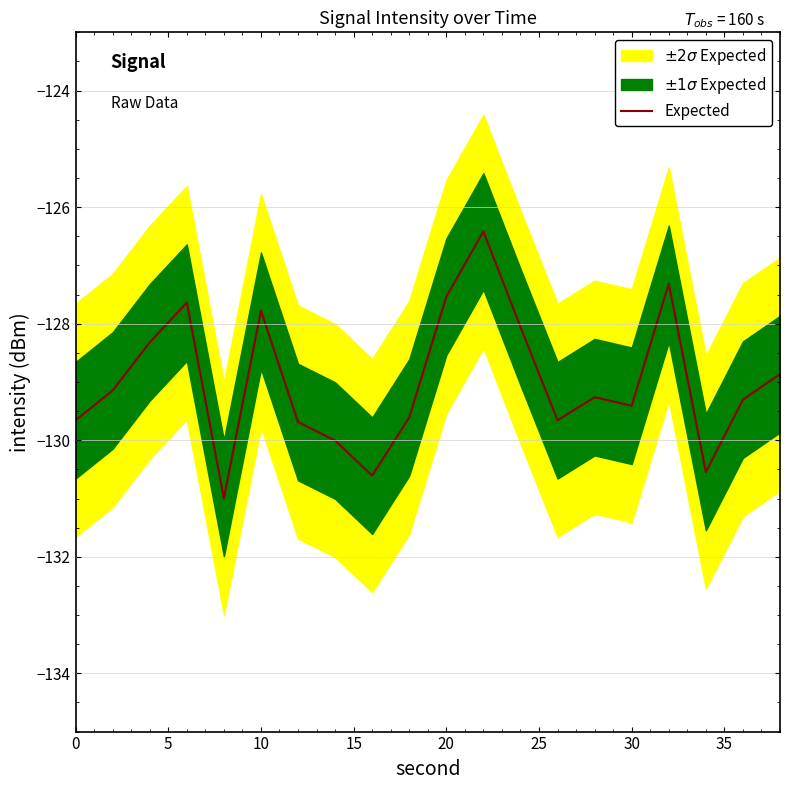

What is the value of the 17th point from the left?

-127.3